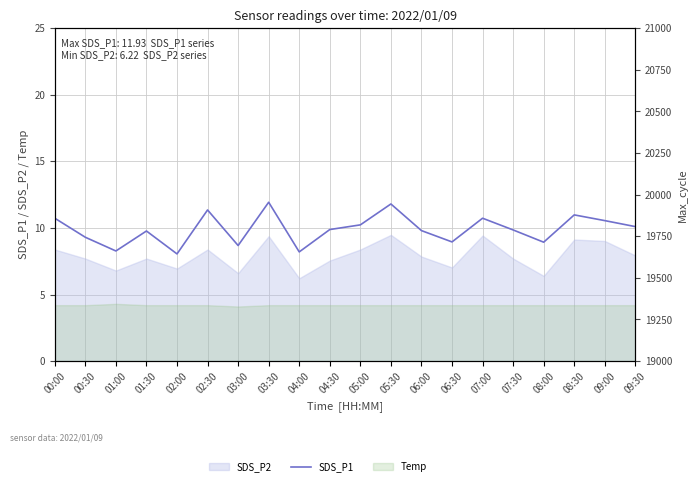

Reading left to right, transcribe all the data shown in this chart.

SDS_P1: 00:00=10.7	00:30=9.3	01:00=8.3	01:30=9.8	02:00=8.1	02:30=11.3	03:00=8.7	03:30=11.9	04:00=8.2	04:30=9.9	05:00=10.2	05:30=11.8	06:00=9.8	06:30=8.9	07:00=10.7	07:30=9.8	08:00=8.9	08:30=11.0	09:00=10.6	09:30=10.1
Max_cycle: 00:00=20049.0	00:30=20436.0	01:00=20059.0	01:30=20102.0	02:00=20040.0	02:30=20412.0	03:00=20048.0	03:30=20081.0	04:00=20486.0	04:30=20131.0	05:00=20109.0	05:30=20052.0	06:00=20513.0	06:30=20076.0	07:00=20045.0	07:30=20045.0	08:00=20048.0	08:30=20043.0	09:00=20056.0	09:30=20052.0